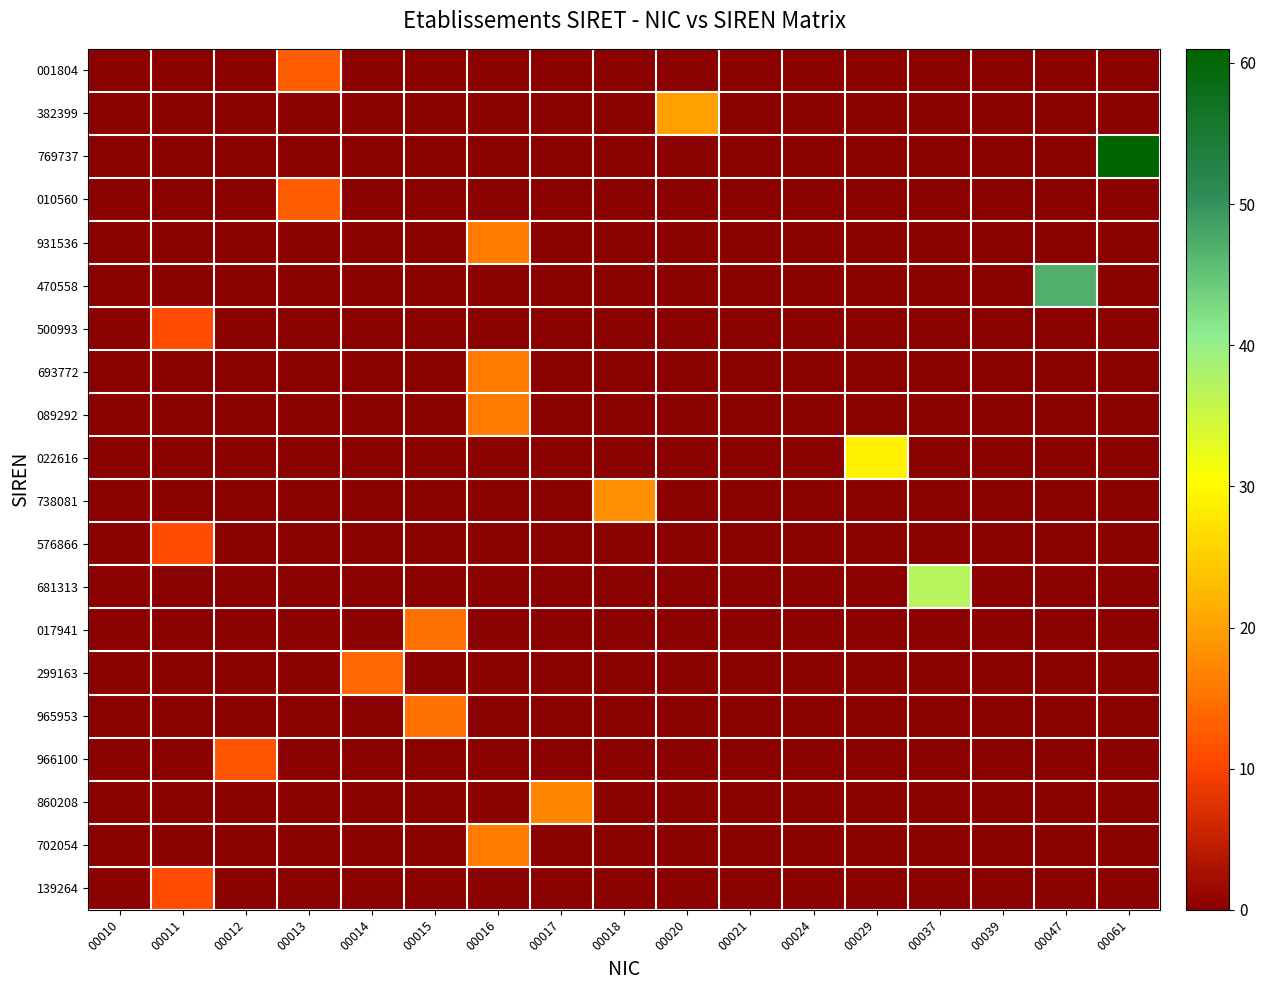

What is the difference between the highest and lowest values at 00011?

11